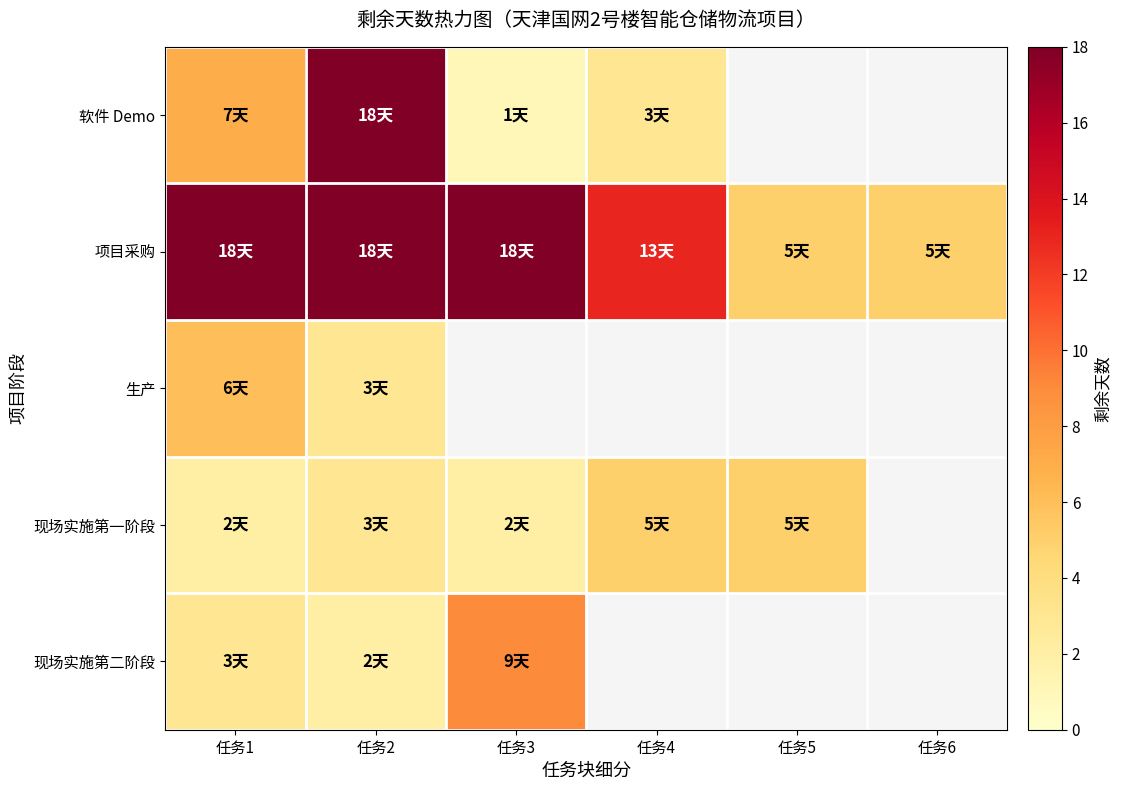

What is the greatest value displayed?

18.0